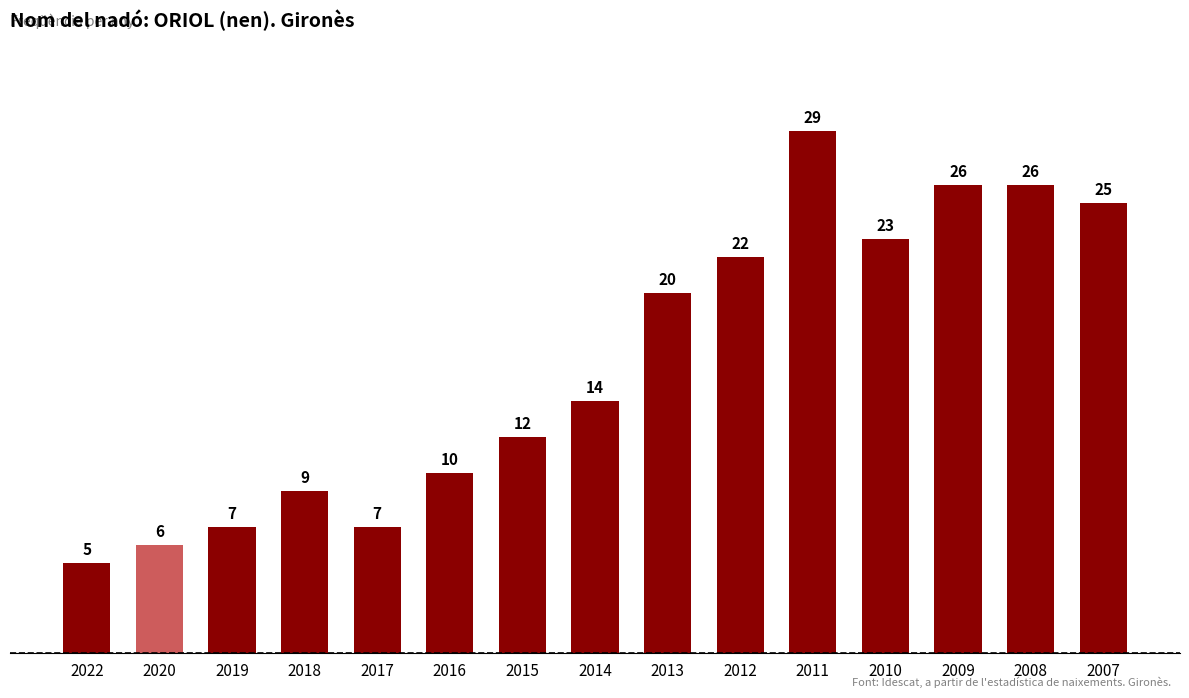

What is the sum of all values?

241